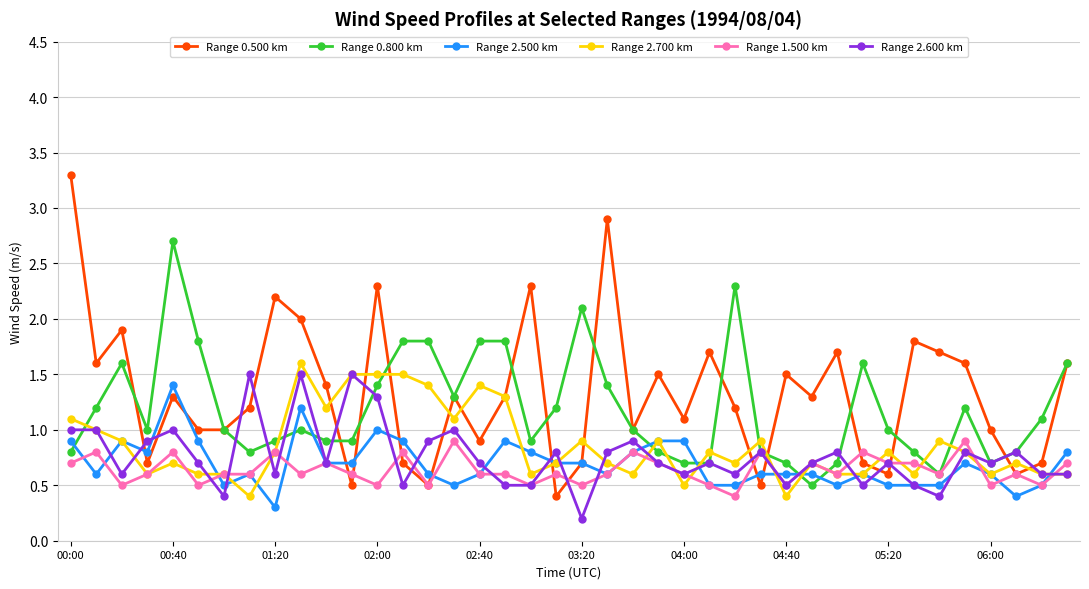

What is the value of the Range 0.500 km point at the 36th from the left?

1.6